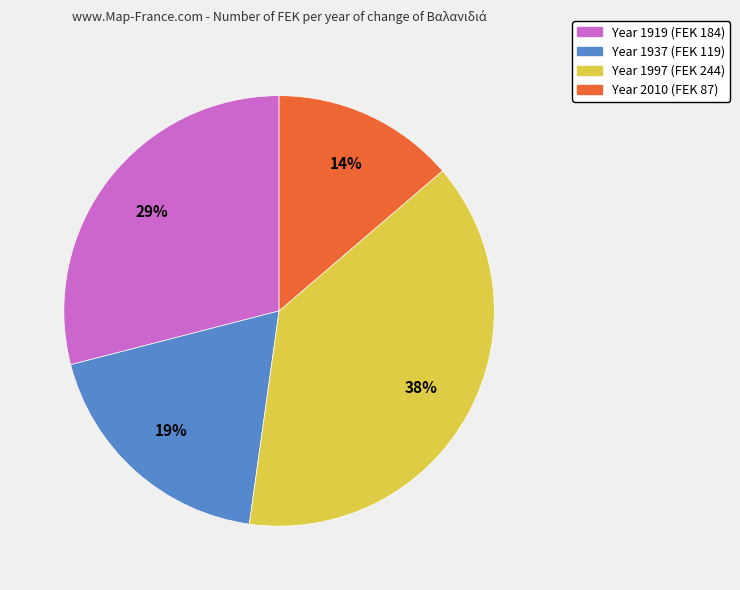

To the nearest percent, what is the average slice percentage?

25%